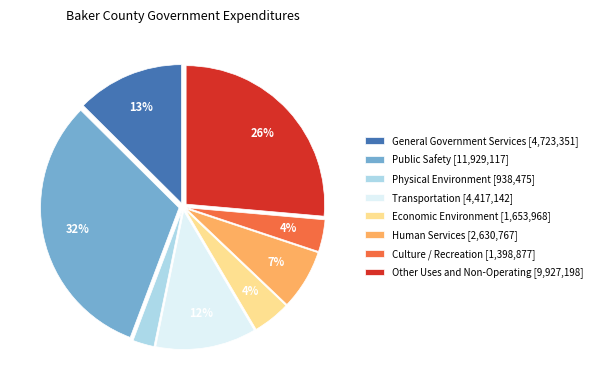

What is the smallest slice in the pie chart?

Physical Environment